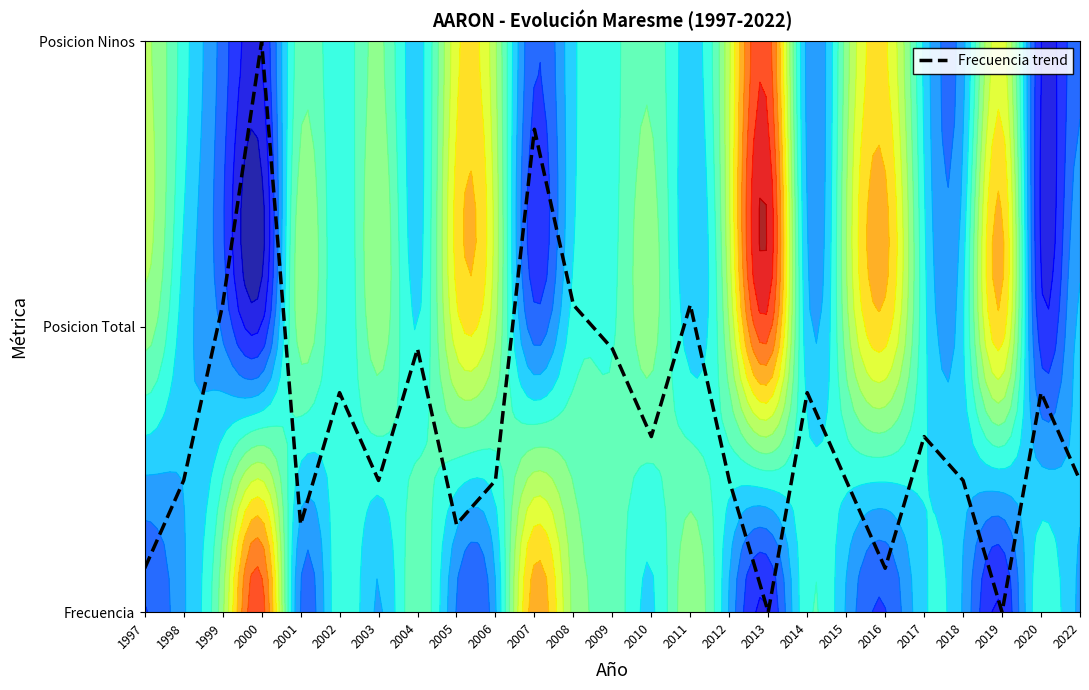

The value at 2002 is 0.2. True or false?

False